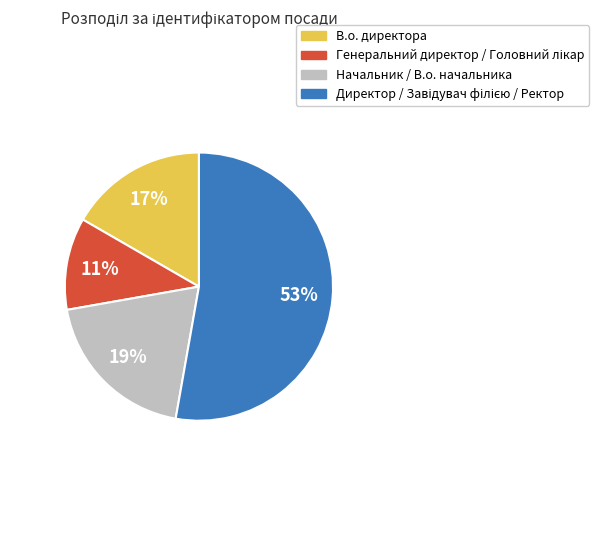

To the nearest percent, what is the difference between the largest and smallest slice percentages?

42%